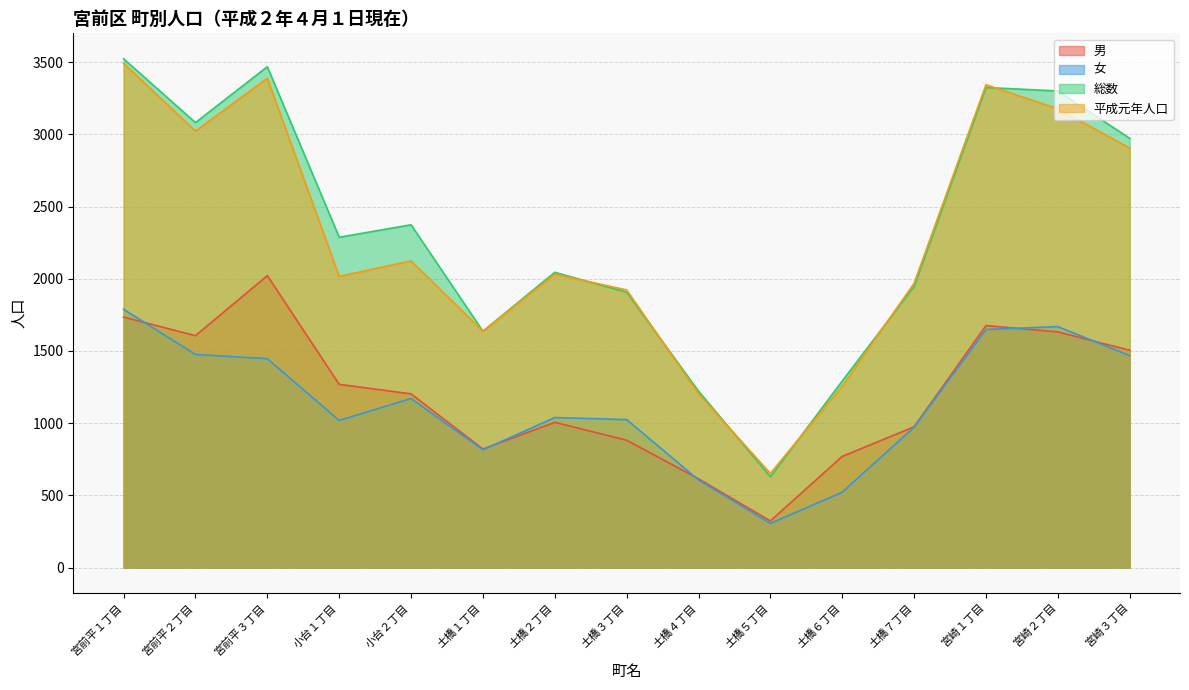

Reading left to right, transcribe all the data shown in this chart.

男: 宮前平１丁目=1735	宮前平２丁目=1606	宮前平３丁目=2022	小台１丁目=1269	小台２丁目=1203	土橋１丁目=821	土橋２丁目=1006	土橋３丁目=882	土橋４丁目=615	土橋５丁目=323	土橋６丁目=770	土橋７丁目=975	宮崎１丁目=1676	宮崎２丁目=1632	宮崎３丁目=1505
女: 宮前平１丁目=1789	宮前平２丁目=1476	宮前平３丁目=1447	小台１丁目=1019	小台２丁目=1171	土橋１丁目=816	土橋２丁目=1039	土橋３丁目=1025	土橋４丁目=607	土橋５丁目=306	土橋６丁目=522	土橋７丁目=972	宮崎１丁目=1649	宮崎２丁目=1669	宮崎３丁目=1468
総数: 宮前平１丁目=3524	宮前平２丁目=3082	宮前平３丁目=3469	小台１丁目=2288	小台２丁目=2374	土橋１丁目=1637	土橋２丁目=2045	土橋３丁目=1907	土橋４丁目=1222	土橋５丁目=629	土橋６丁目=1292	土橋７丁目=1947	宮崎１丁目=3325	宮崎２丁目=3301	宮崎３丁目=2973
平成元年人口: 宮前平１丁目=3493	宮前平２丁目=3023	宮前平３丁目=3389	小台１丁目=2017	小台２丁目=2124	土橋１丁目=1637	土橋２丁目=2032	土橋３丁目=1923	土橋４丁目=1204	土橋５丁目=652	土橋６丁目=1256	土橋７丁目=1969	宮崎１丁目=3344	宮崎２丁目=3177	宮崎３丁目=2906